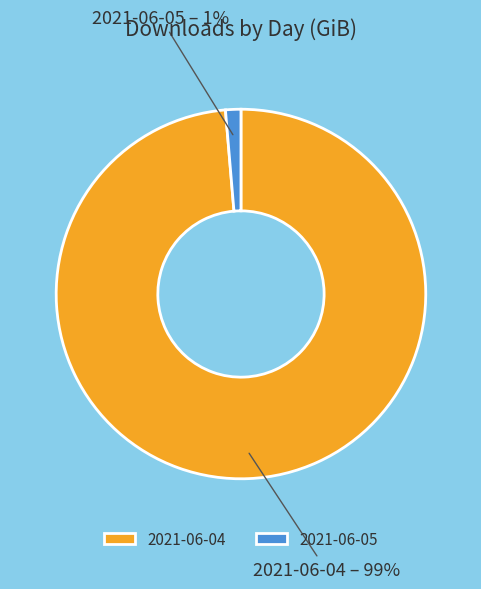

Is there a majority slice in this chart?

Yes